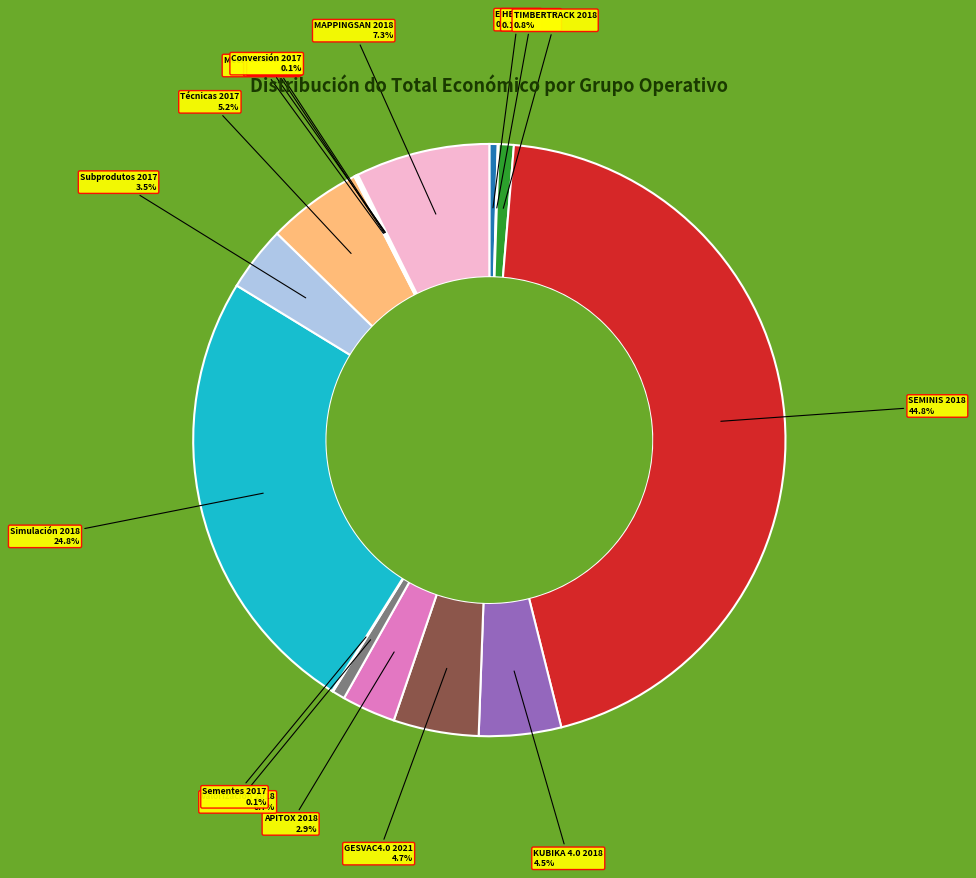

Between KUBIKA 4.0 2018 and Valorización 2018, which is larger?

KUBIKA 4.0 2018